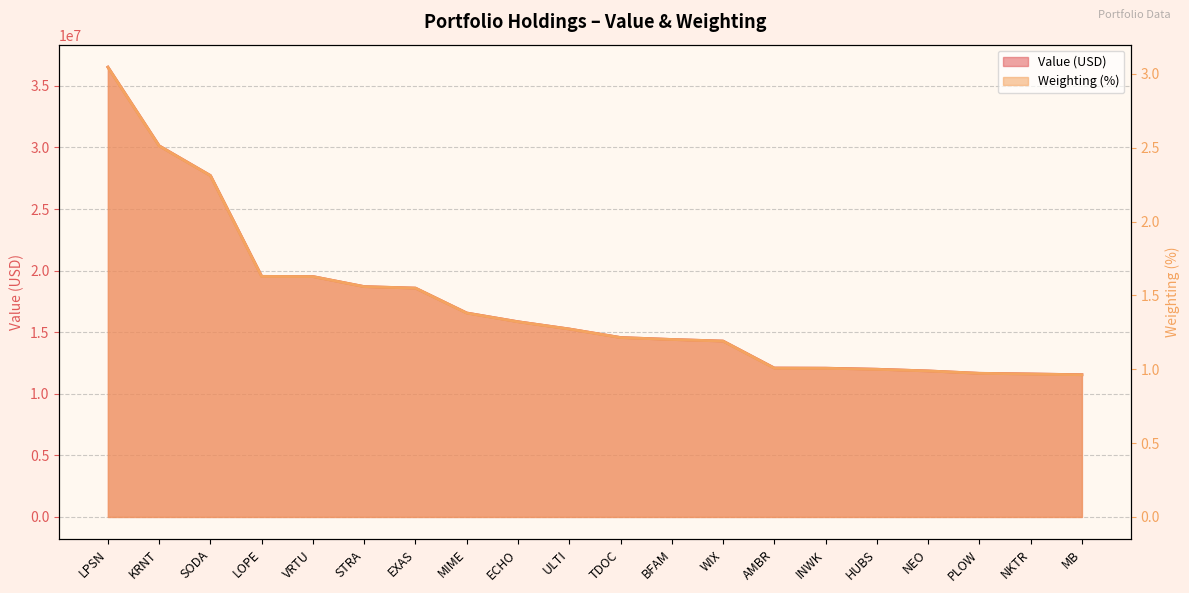

Reading left to right, list all the values displayed in this chart.

Value: LPSN=36522000.0	KRNT=30134000.0	SODA=27720000.0	LOPE=19536000.0	VRTU=19518000.0	STRA=18702000.0	EXAS=18579000.0	MIME=16561000.0	ECHO=15851000.0	ULTI=15260000.0	TDOC=14569000.0	BFAM=14410000.0	WIX=14280000.0	AMBR=12091000.0	INWK=12079000.0	HUBS=11994000.0	NEO=11854000.0	PLOW=11661000.0	NKTR=11611000.0	MB=11549000.0
Weighting: LPSN=3.0	KRNT=2.5	SODA=2.3	LOPE=1.6	VRTU=1.6	STRA=1.6	EXAS=1.6	MIME=1.4	ECHO=1.3	ULTI=1.3	TDOC=1.2	BFAM=1.2	WIX=1.2	AMBR=1.0	INWK=1.0	HUBS=1.0	NEO=1.0	PLOW=1.0	NKTR=1.0	MB=1.0